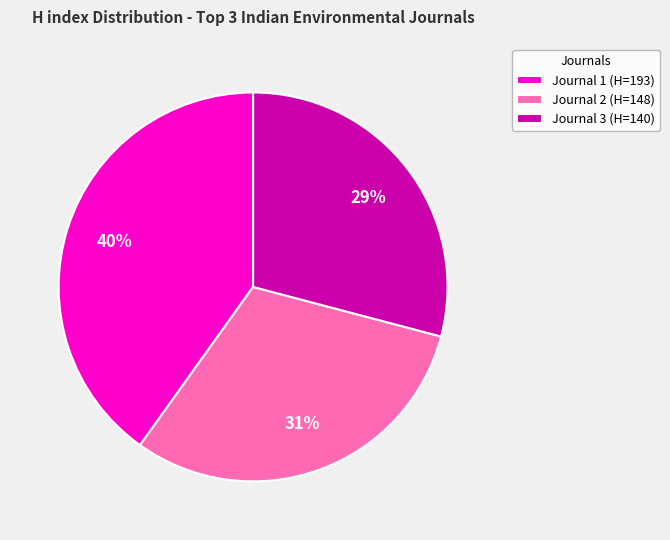

Is it true that Journal 2 (H=148) is 21% of the pie?

False